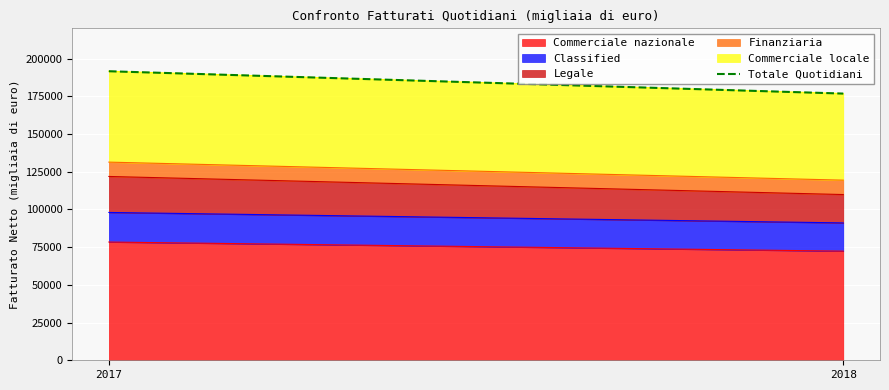

What is the value of the 2nd point from the left?

176755